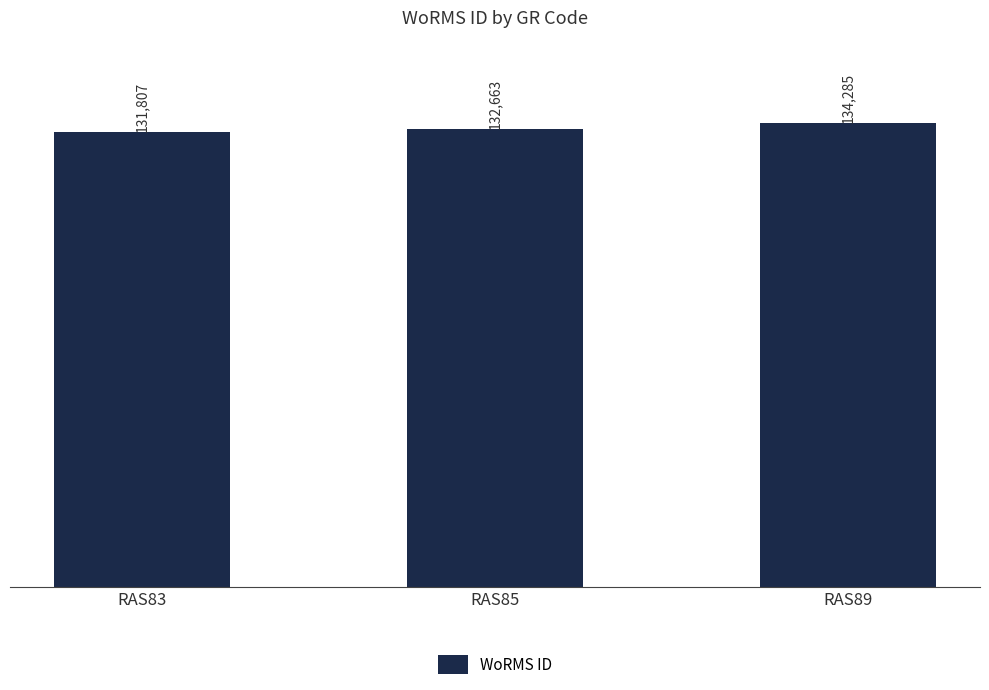

Which label corresponds to the largest value in the chart?

RAS89